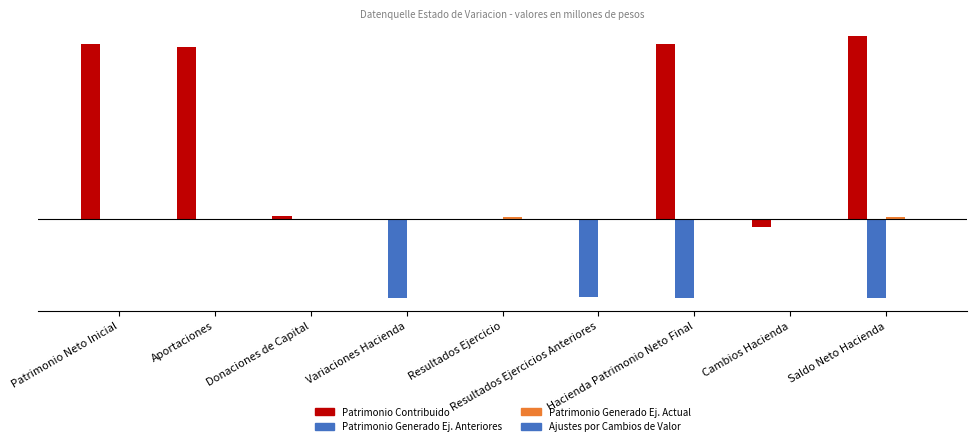

What is the total value across all series at Resultados Ejercicios Anteriores?

-6.3